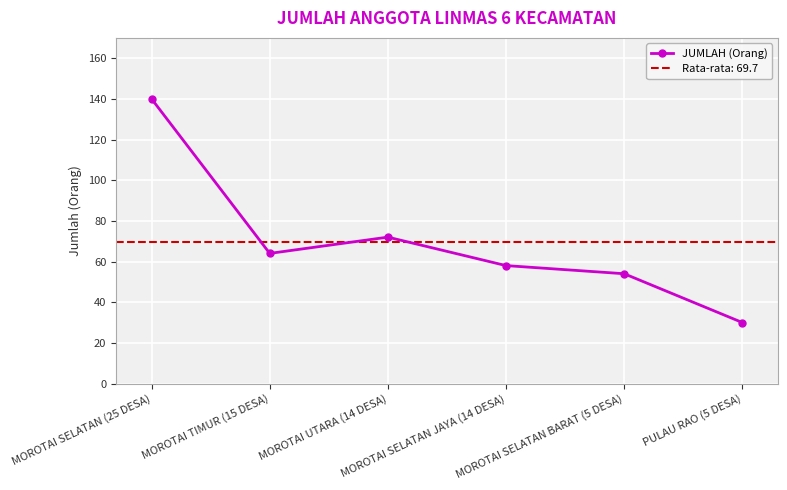

What is the smallest value displayed?

30